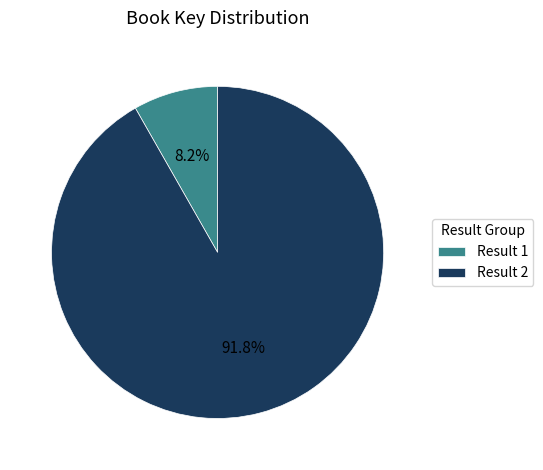

Is there a majority slice in this chart?

Yes